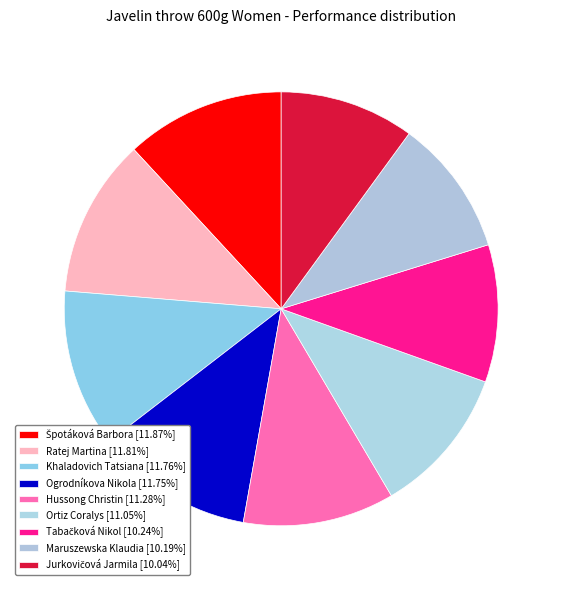

What portion of the pie excludes Ogrodníkova Nikola?

88.2%